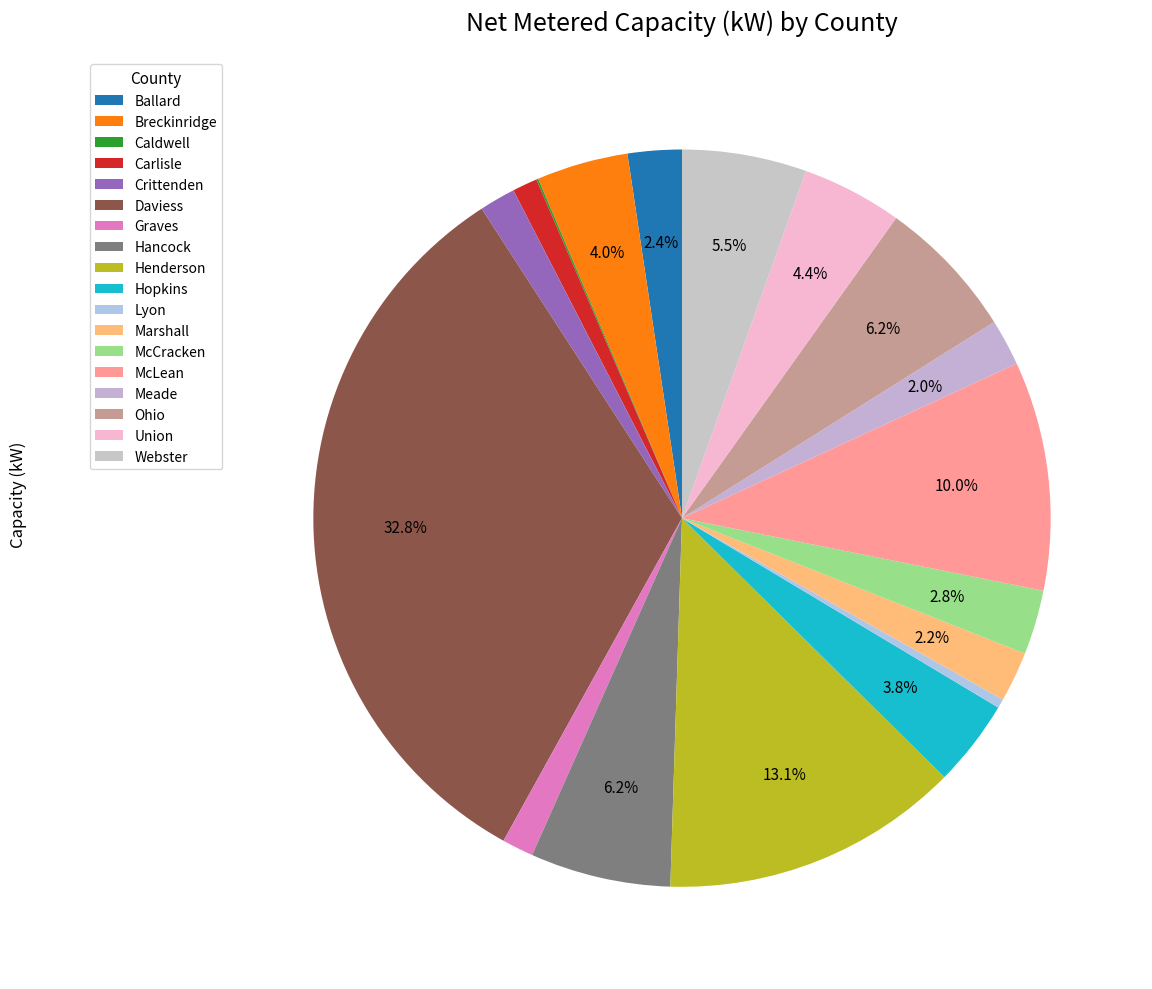

Is it true that Graves is 1% of the pie?

True